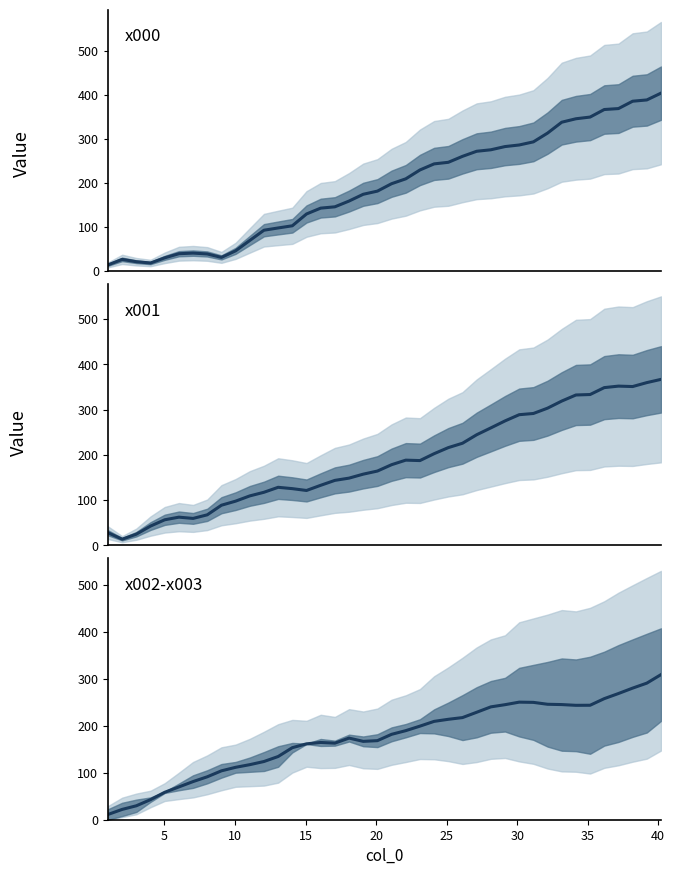

How many data points in x001 are less than 178?

20